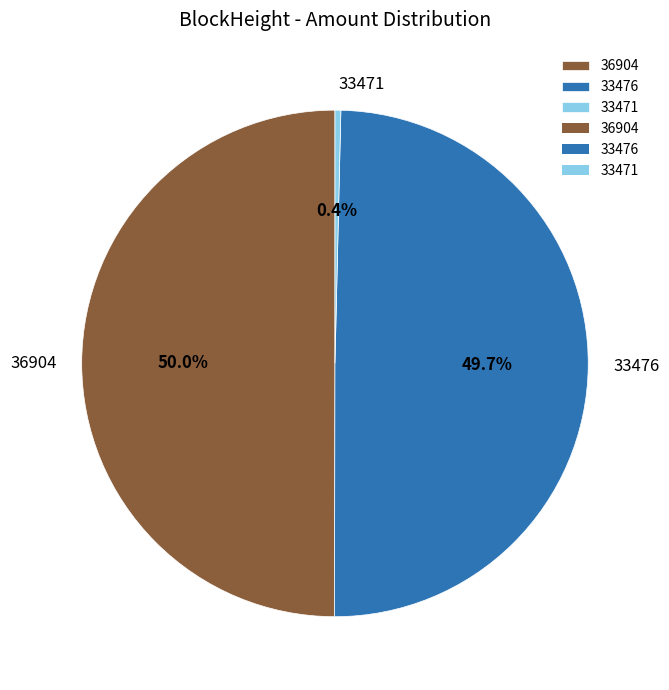

Does 33471 account for over 50% of the chart?

No